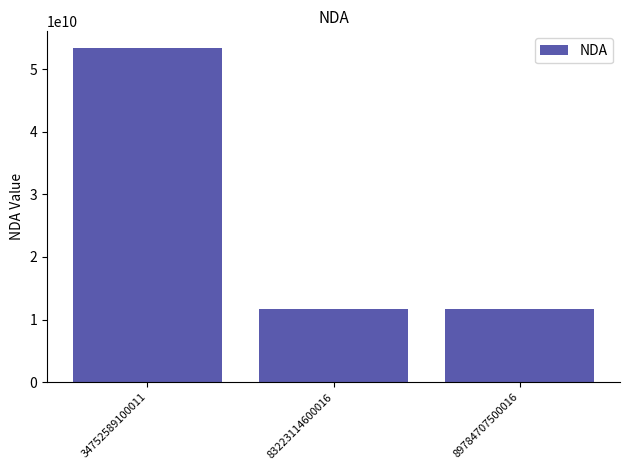

Is it true that the value at 34752589100011 is 53350474435?

True